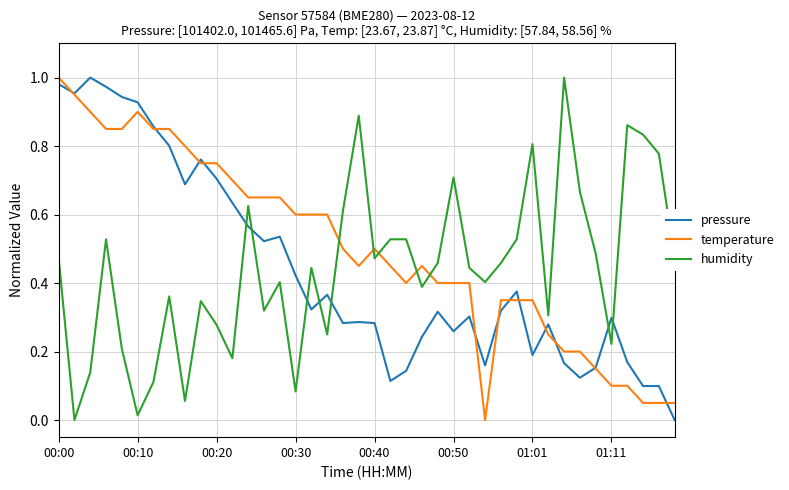

After their last crossing, which series has the higher values: pressure or humidity?

humidity